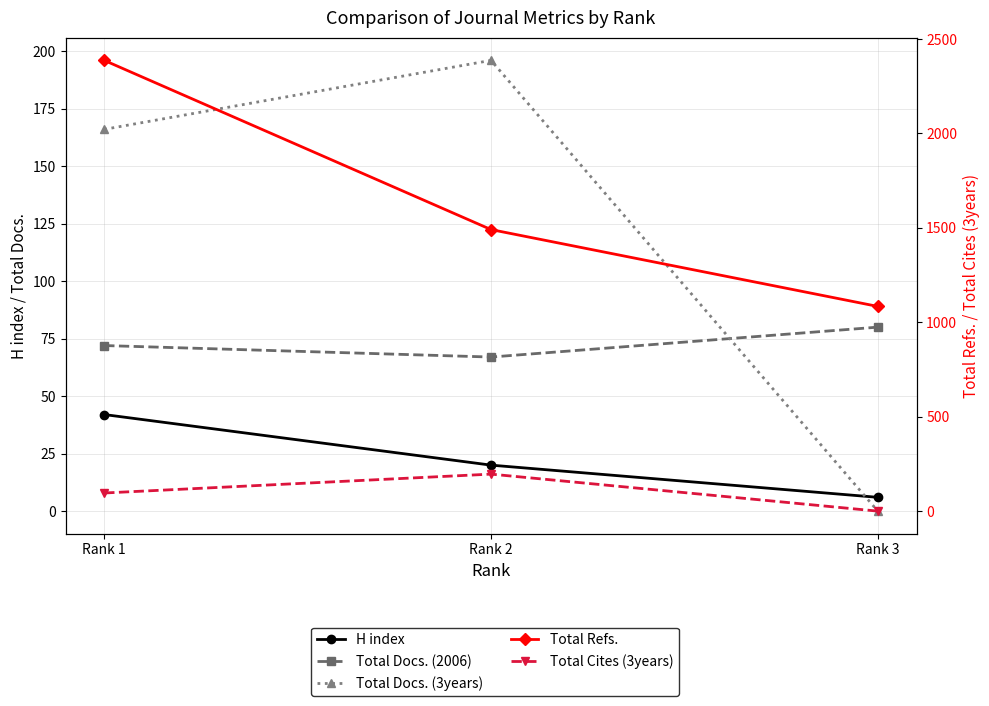

Reading left to right, transcribe all the data shown in this chart.

H index: 42	20	6
Total Docs. (2006): 72	67	80
Total Docs. (3years): 166	196	0
Total Refs.: 2387	1491	1084
Total Cites (3years): 96	196	0